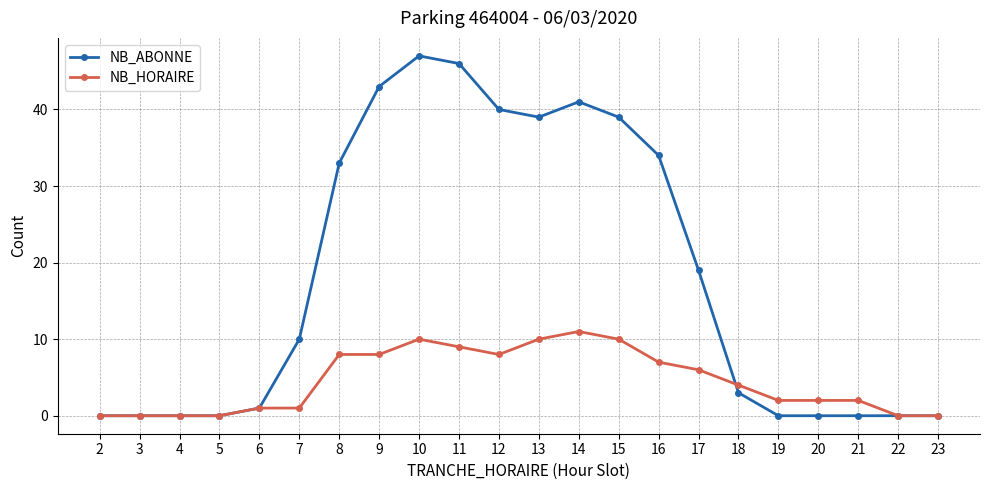

Rank the series by their maximum value, from lowest to highest.

NB_HORAIRE, NB_ABONNE